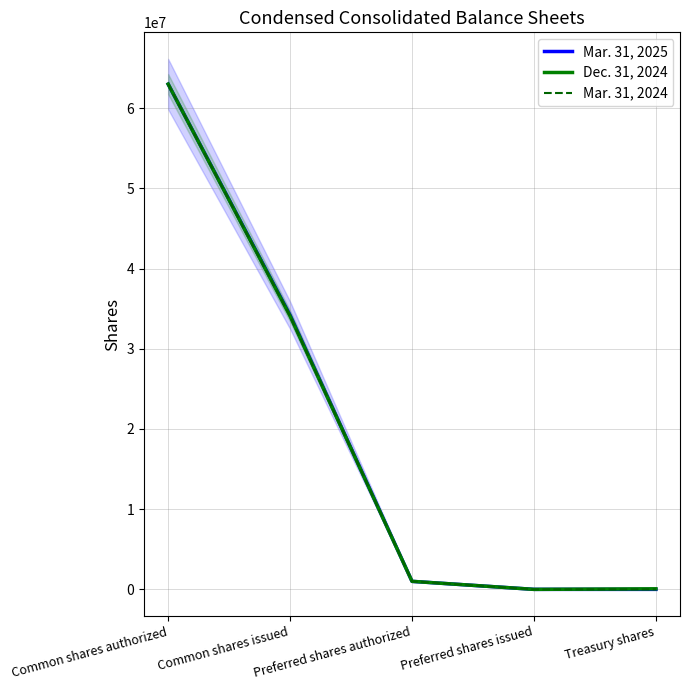

Between Common shares issued and Treasury shares, which is larger?

Common shares issued